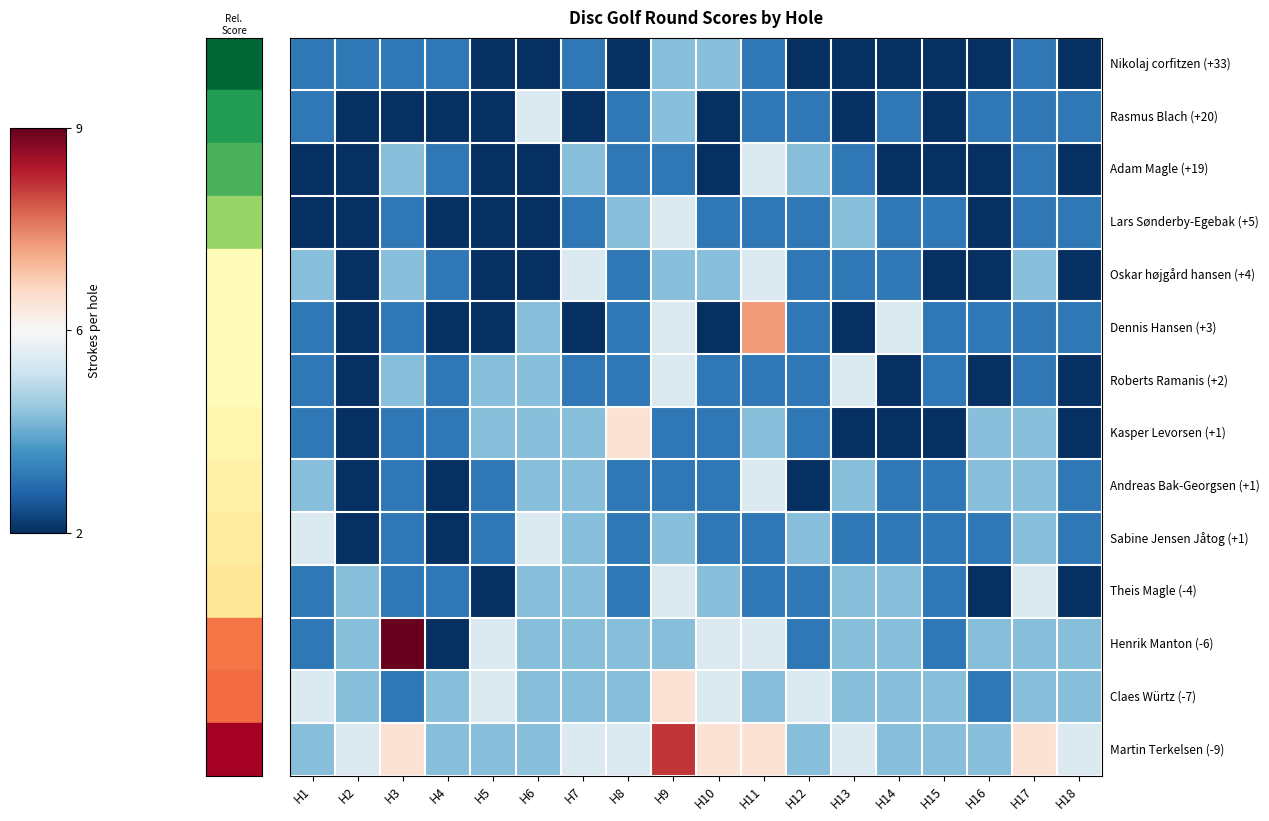

What is the total value across all series at H2?

38